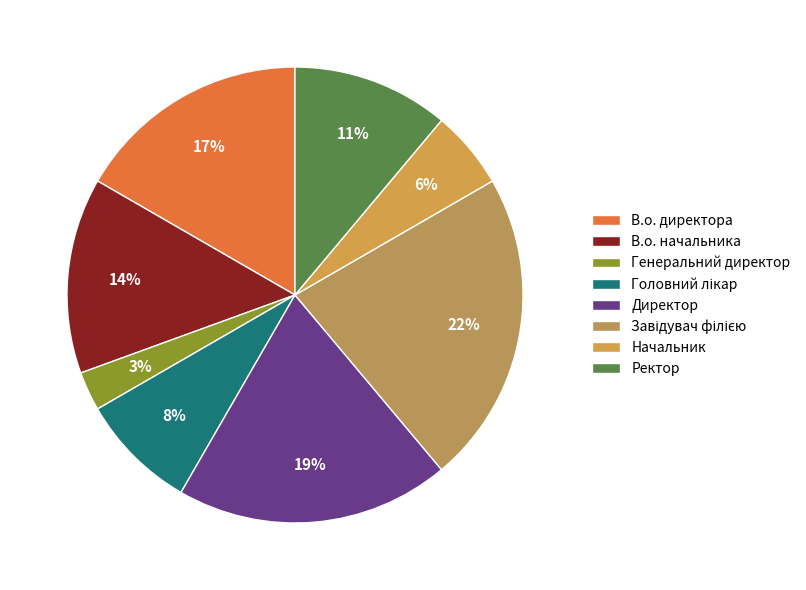

What is the largest slice in the pie chart?

Завідувач філією